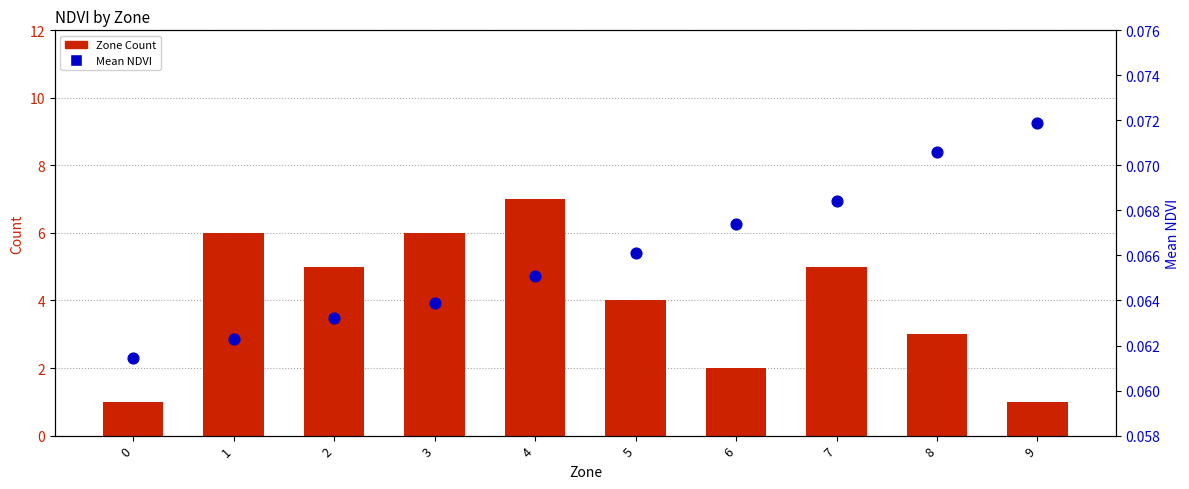

At which category is the sum across all series the highest?

4